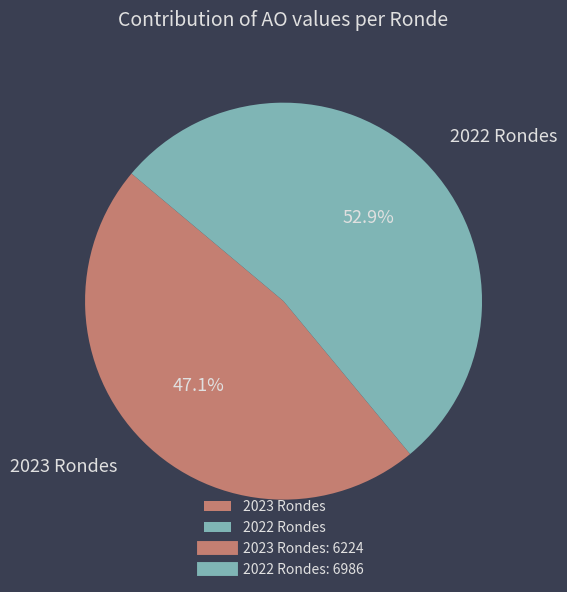

What is the majority slice?

2022 Rondes